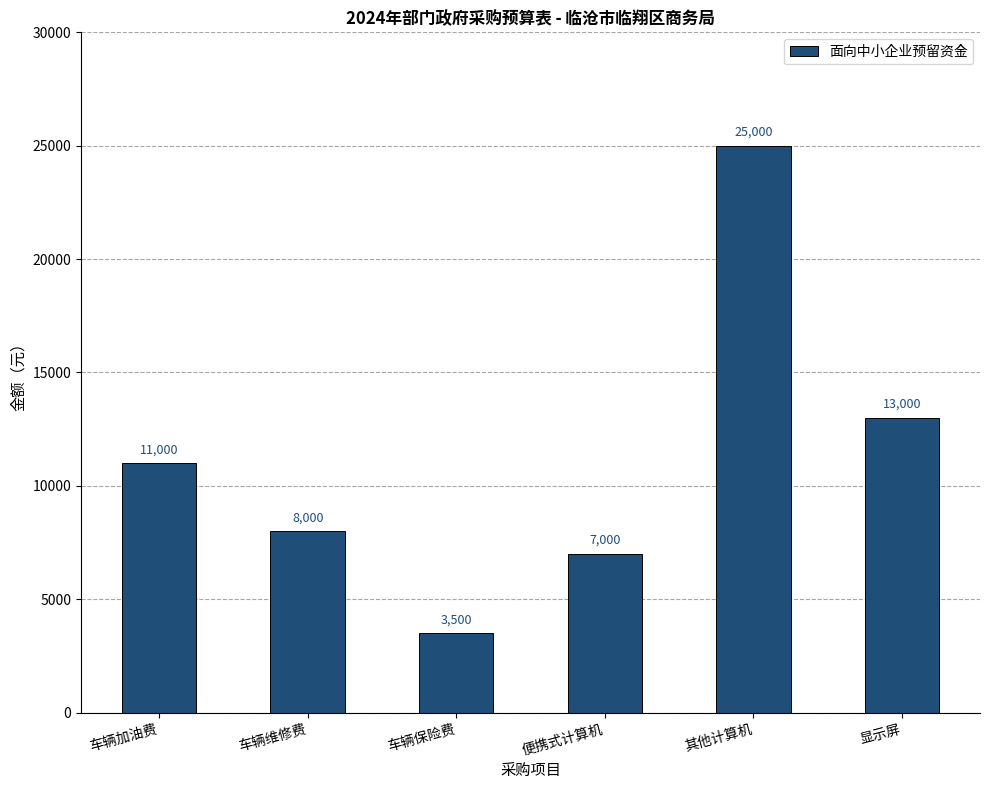

Count the number of data series in this chart.

1